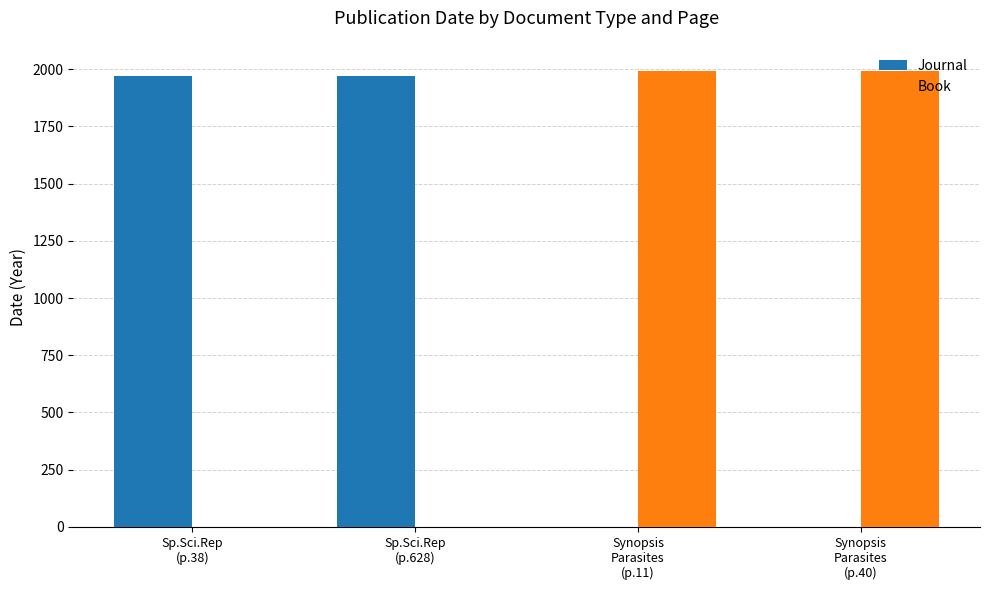

Reading right to left, extract all data points from this chart.

Journal: Synopsis
Parasites
(p.40)=0	Synopsis
Parasites
(p.11)=0	Sp.Sci.Rep
(p.628)=1969	Sp.Sci.Rep
(p.38)=1969
Book: Synopsis
Parasites
(p.40)=1990	Synopsis
Parasites
(p.11)=1990	Sp.Sci.Rep
(p.628)=0	Sp.Sci.Rep
(p.38)=0